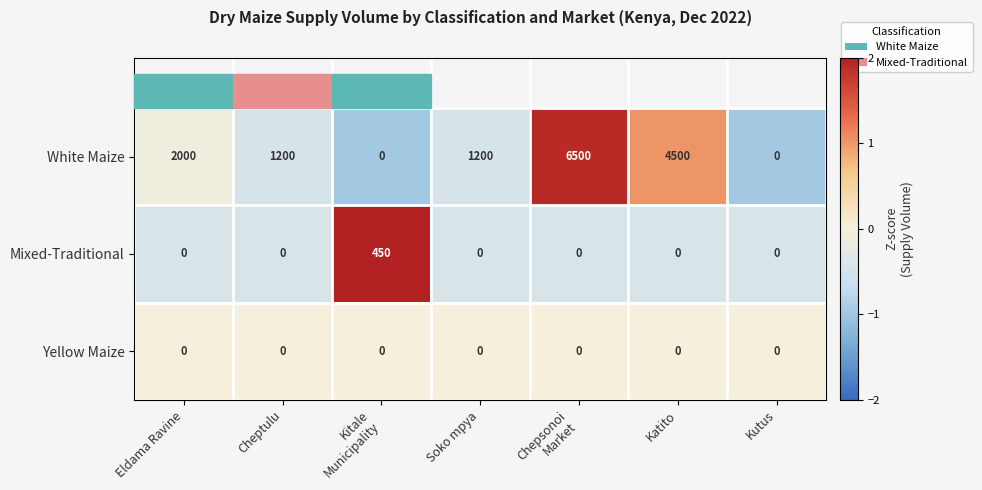

What is the smallest value displayed?

0